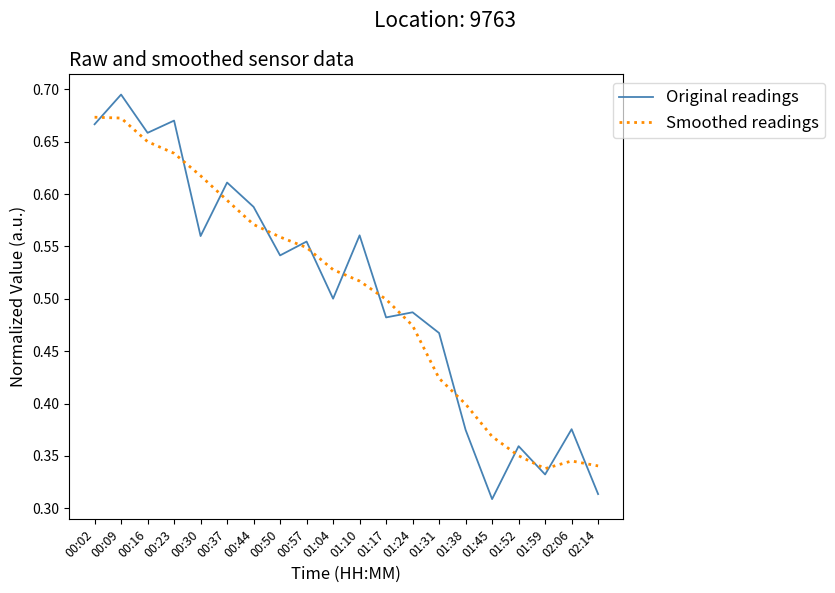

At which label does Original readings reach its peak?

00:09